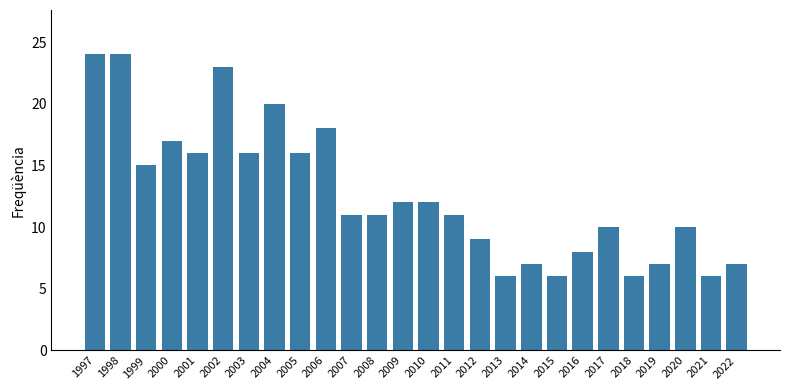

What is the sum of the values at 2014 and 2005?

23